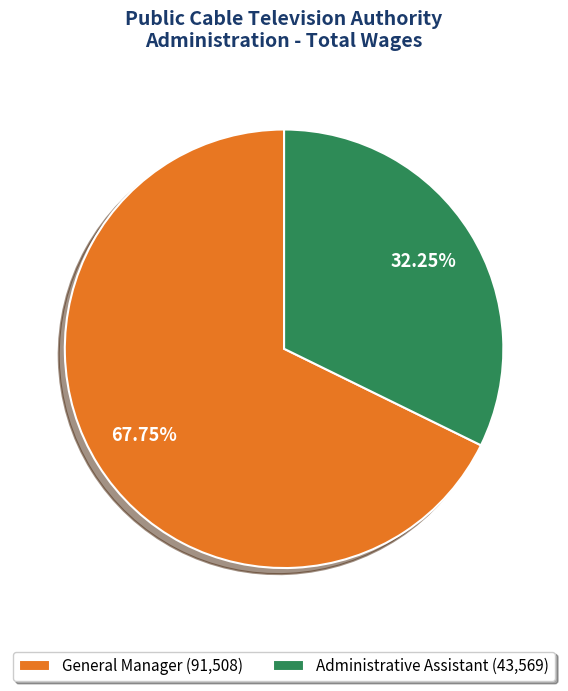

Is there a majority slice in this chart?

Yes